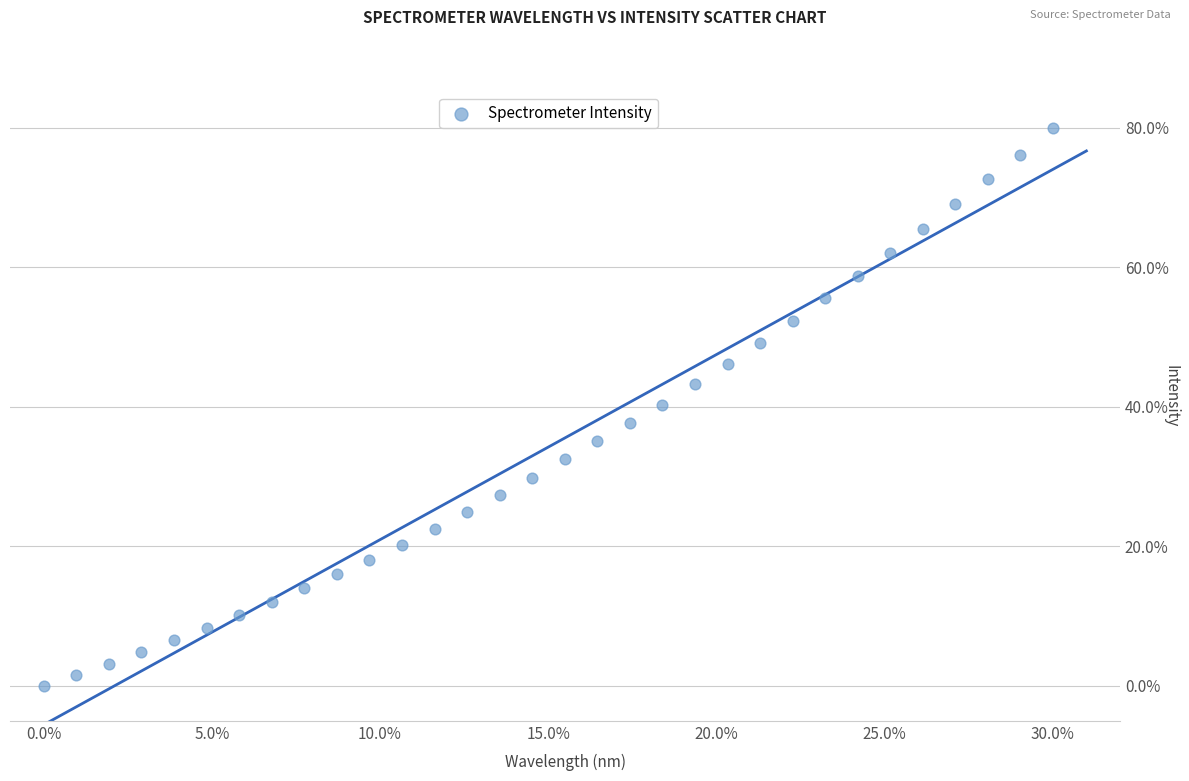

What is the range of Y values (max minus min)?

80.0